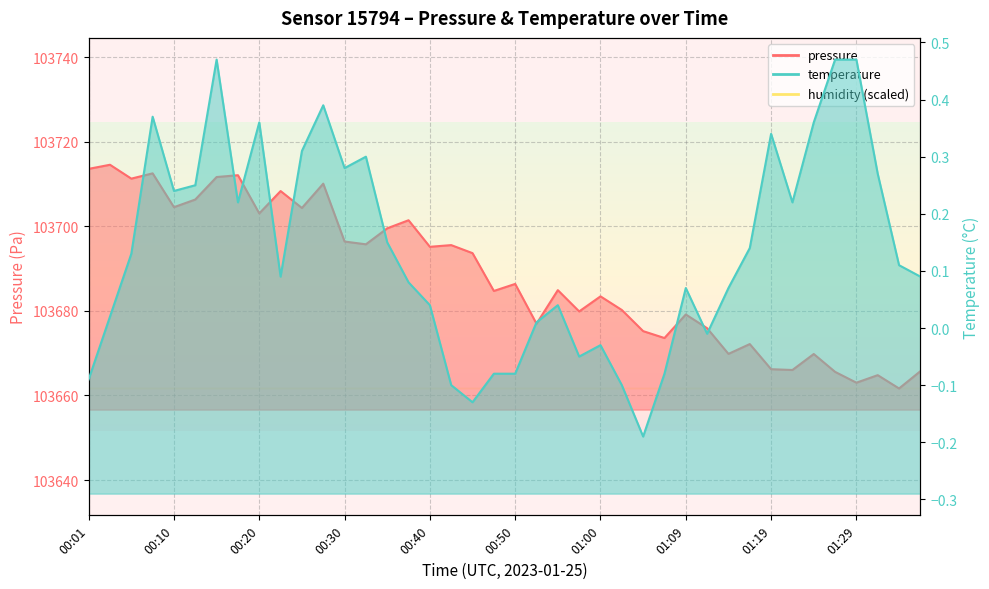

Reading left to right, list all the values displayed in this chart.

pressure: 00:01=103713.6	00:03=103714.6	00:05=103711.3	00:08=103712.5	00:10=103704.5	00:13=103706.3	00:15=103711.7	00:18=103712.1	00:20=103703.1	00:23=103708.3	00:25=103704.3	00:28=103710.1	00:30=103696.4	00:33=103695.8	00:35=103699.5	00:37=103701.4	00:40=103695.2	00:42=103695.6	00:45=103693.7	00:47=103684.7	00:50=103686.4	00:52=103677.0	00:55=103684.9	00:57=103679.9	01:00=103683.4	01:02=103680.2	01:04=103675.2	01:07=103673.6	01:09=103679.2	01:12=103675.9	01:14=103669.8	01:17=103672.2	01:19=103666.2	01:22=103666.0	01:24=103669.8	01:27=103665.6	01:29=103663.0	01:31=103664.8	01:34=103661.7	01:36=103665.8
temperature: 00:01=-0.1	00:03=0.0	00:05=0.1	00:08=0.4	00:10=0.2	00:13=0.2	00:15=0.5	00:18=0.2	00:20=0.4	00:23=0.1	00:25=0.3	00:28=0.4	00:30=0.3	00:33=0.3	00:35=0.1	00:37=0.1	00:40=0.0	00:42=-0.1	00:45=-0.1	00:47=-0.1	00:50=-0.1	00:52=0.0	00:55=0.0	00:57=-0.1	01:00=-0.0	01:02=-0.1	01:04=-0.2	01:07=-0.1	01:09=0.1	01:12=-0.0	01:14=0.1	01:17=0.1	01:19=0.3	01:22=0.2	01:24=0.4	01:27=0.5	01:29=0.5	01:31=0.3	01:34=0.1	01:36=0.1